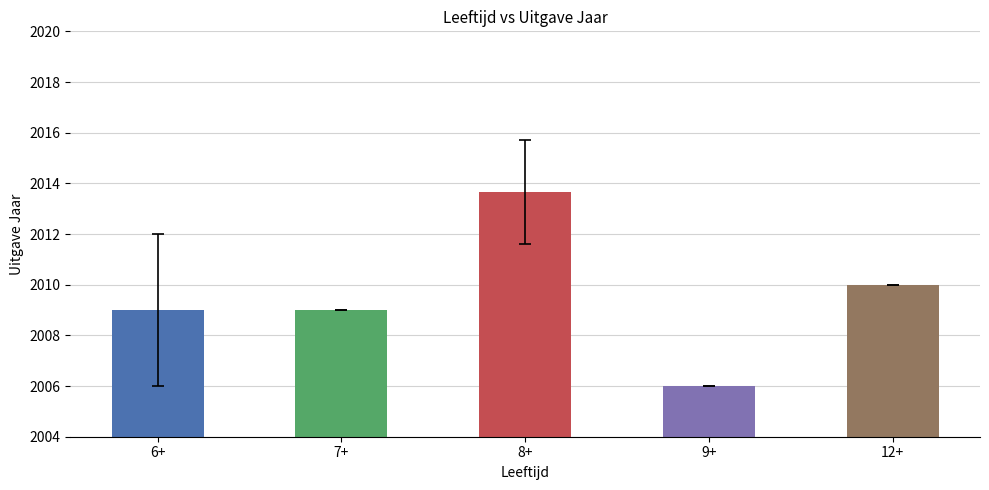

Is it true that the value at 6+ is 589.5?

False